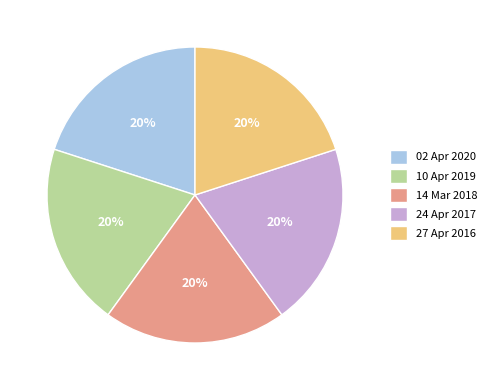

True or false: 24 Apr 2017 accounts for 20% of the total.

True